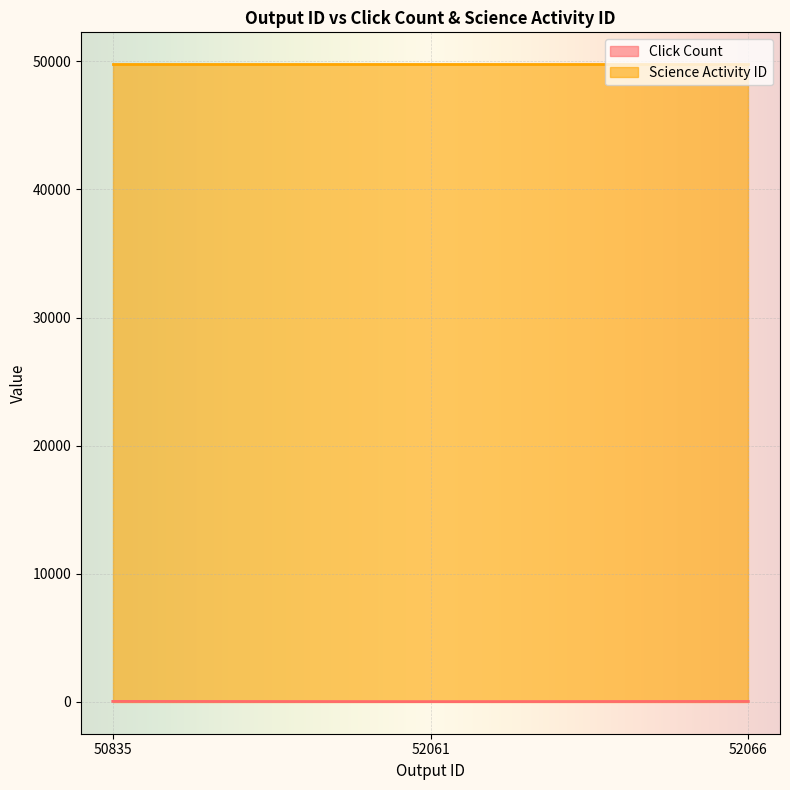

What is the maximum value shown in the chart?

49781